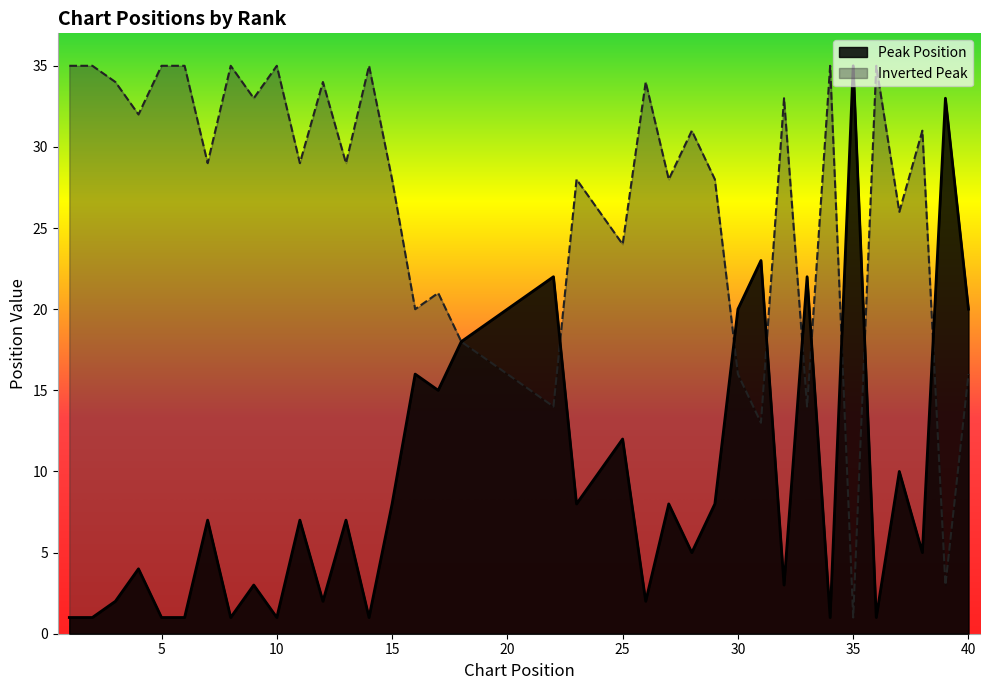

What is the minimum value shown in the chart?

1